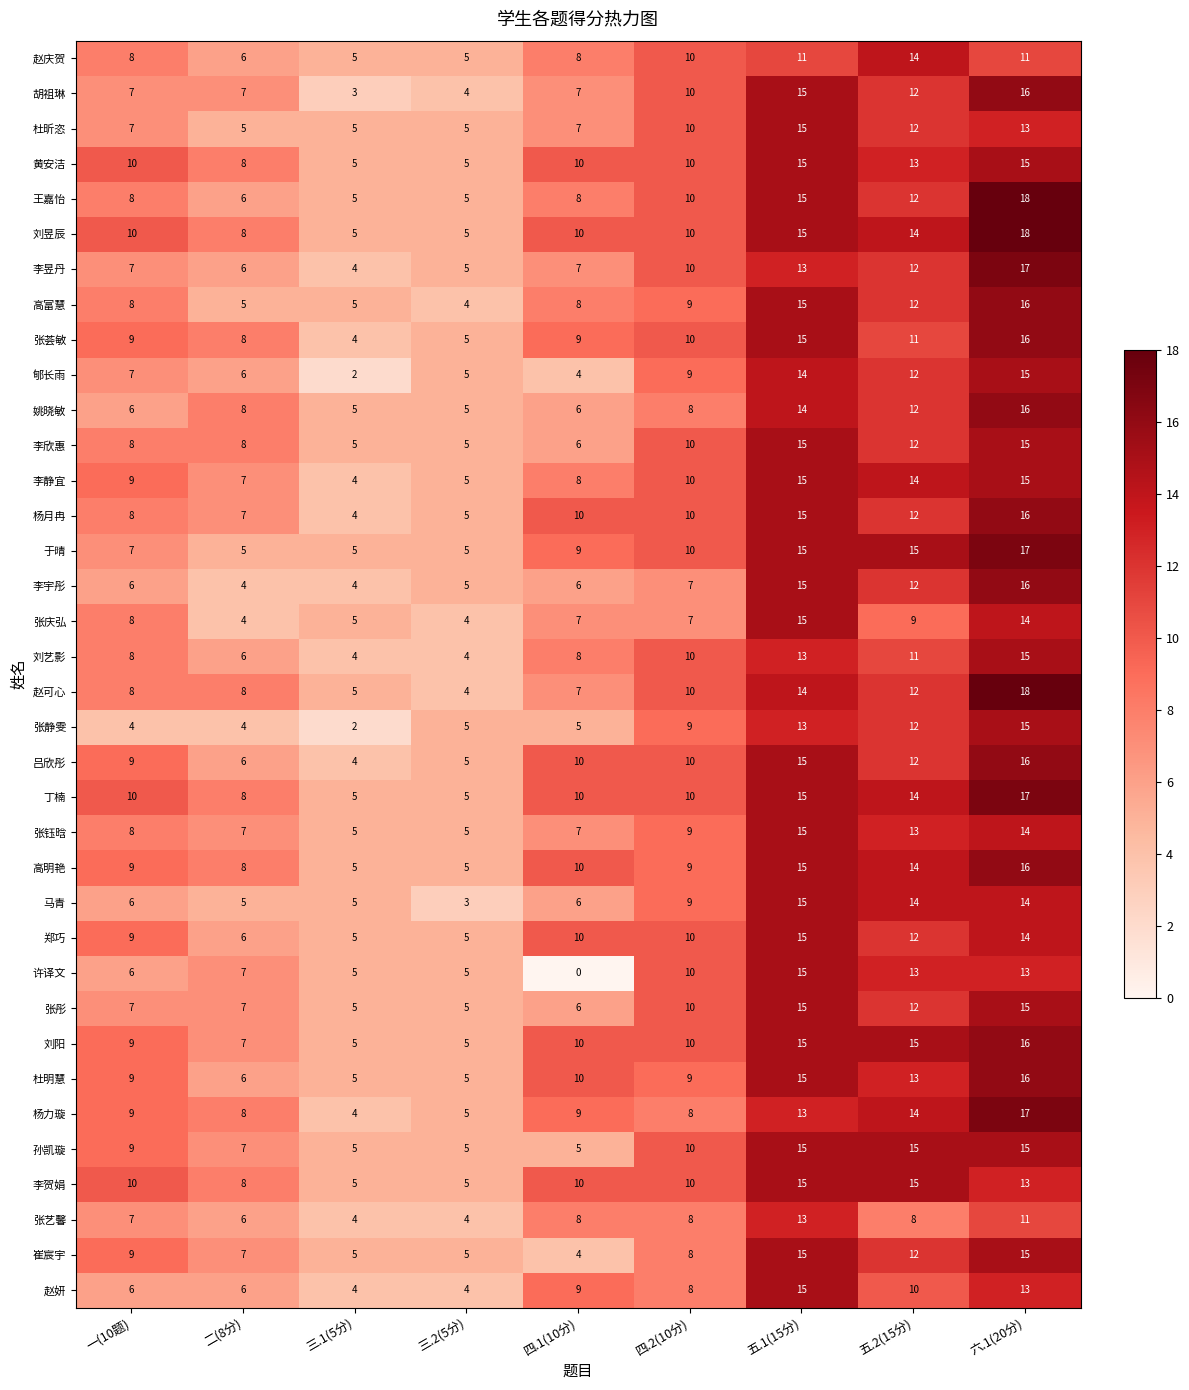

Which series has the largest total across all categories?

刘昱辰